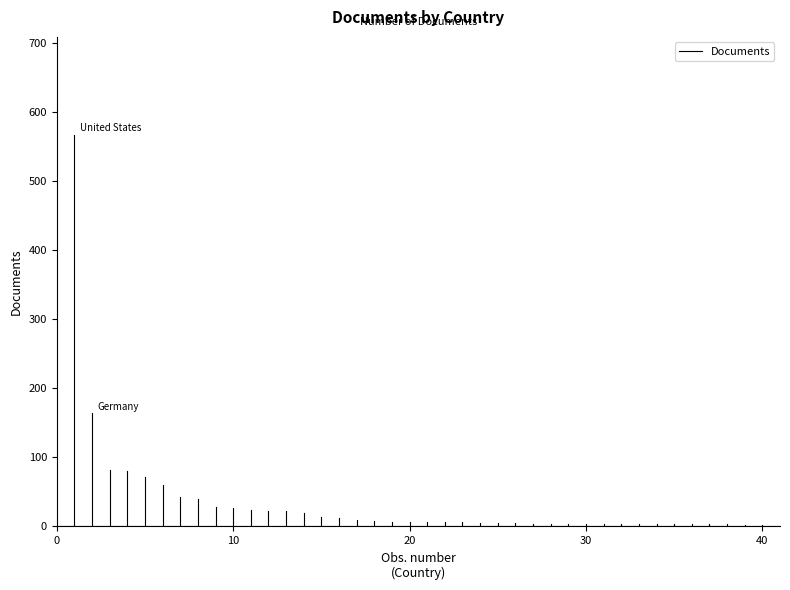

Reading left to right, extract all data points from this chart.

567	164	82	80	72	60	43	39	28	26	24	23	22	19	13	12	9	8	7	6	6	6	6	5	5	5	4	4	4	4	4	3	3	3	3	3	3	3	2	2